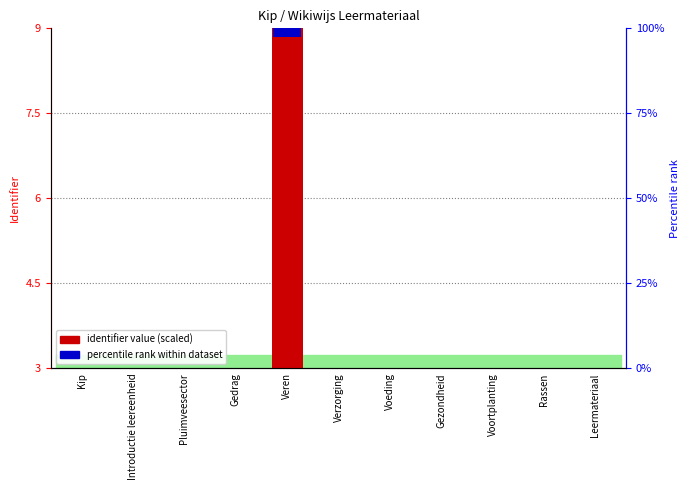

What is the average value?

0.5